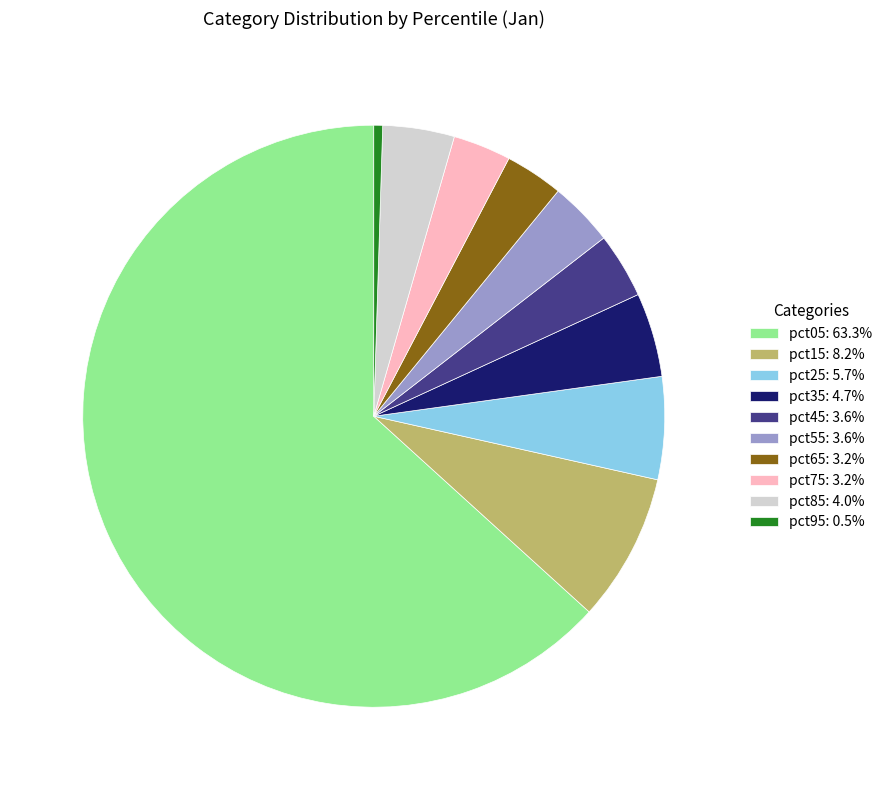

Is the sum of pct25: 5.7% and pct15: 8.2% greater than half?

No